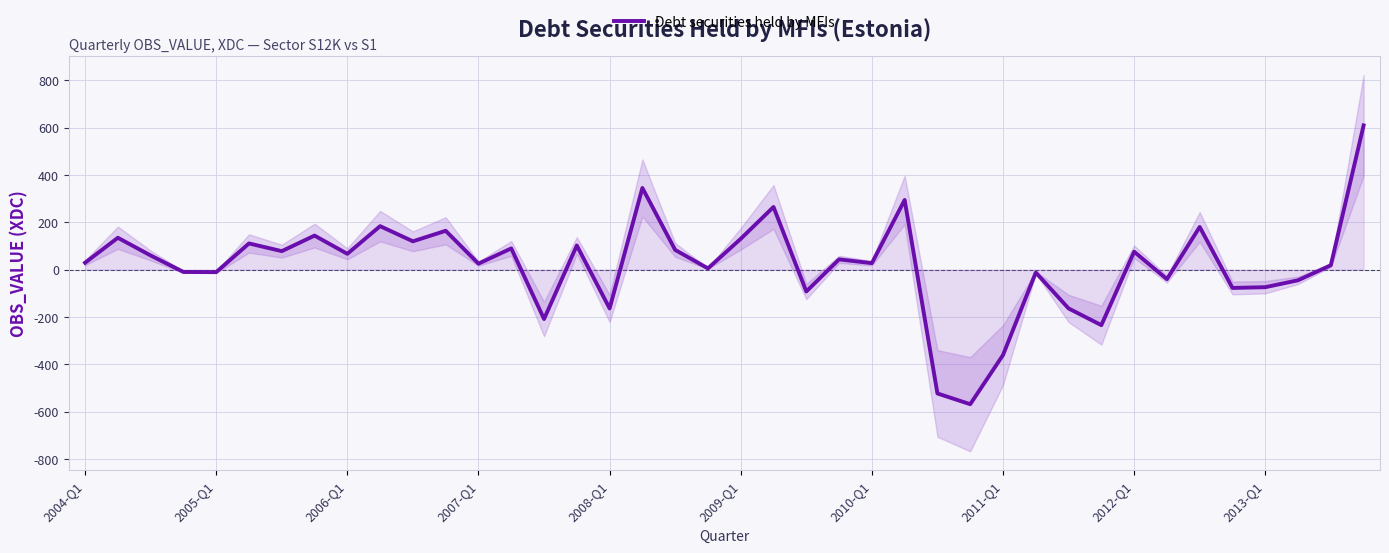

What is the maximum value shown in the chart?

609.0